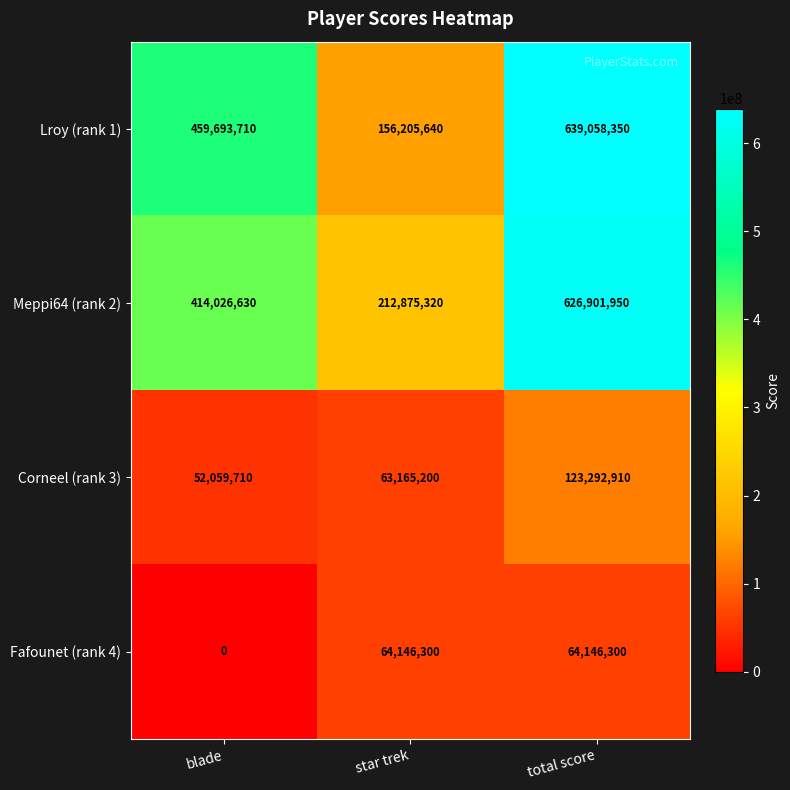

At which label is Corneel (rank 3) closest to 87676310?

star trek